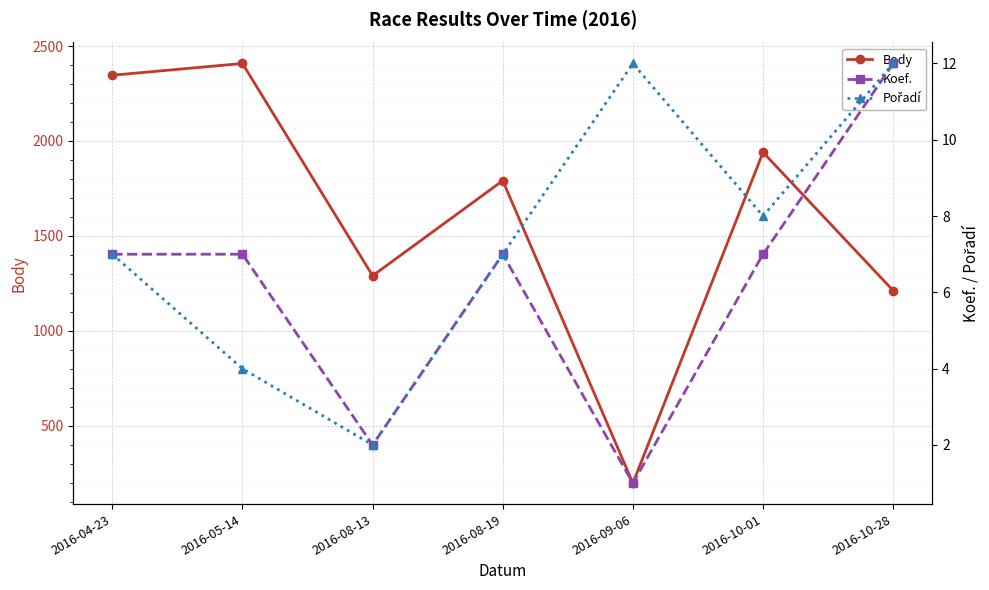

At 2016-10-28, list the series in order from smallest to largest.

Koef., Pořadí, Body